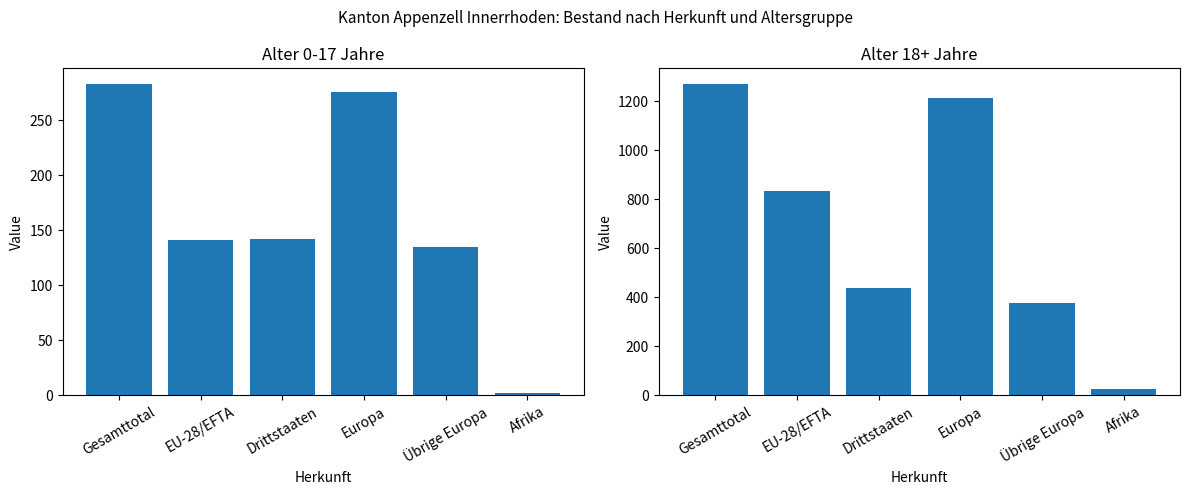

Does the chart contain stacked bars?

No